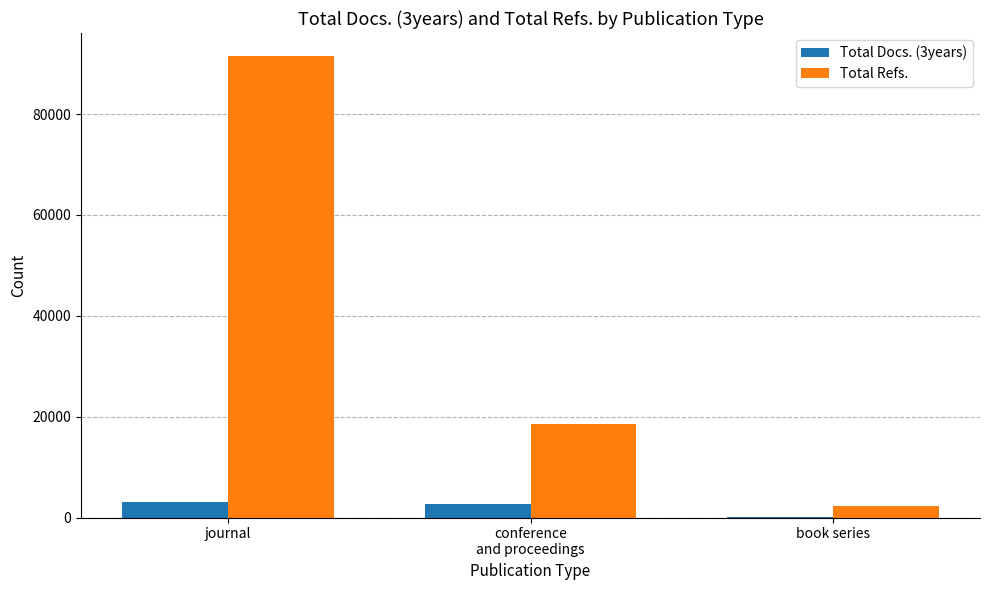

Which category has the highest value across all series?

journal